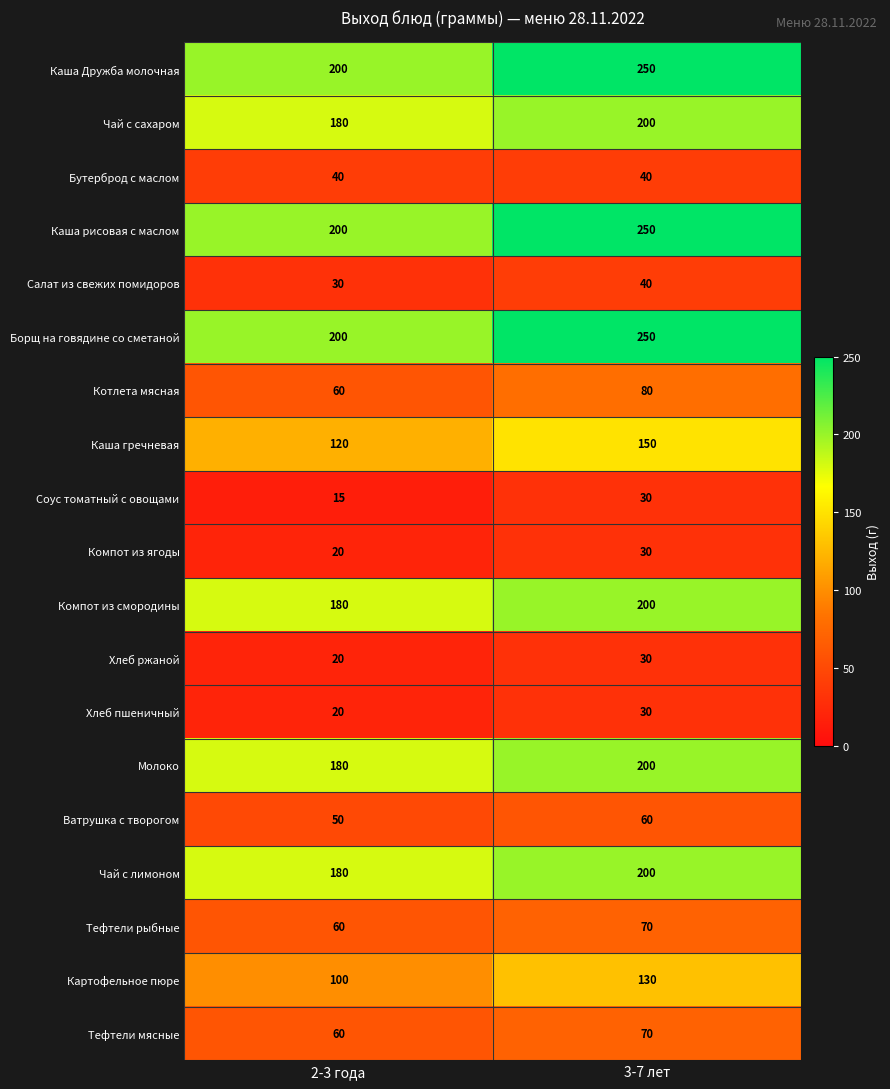

What is the total value across all series at 2-3 года?

1915